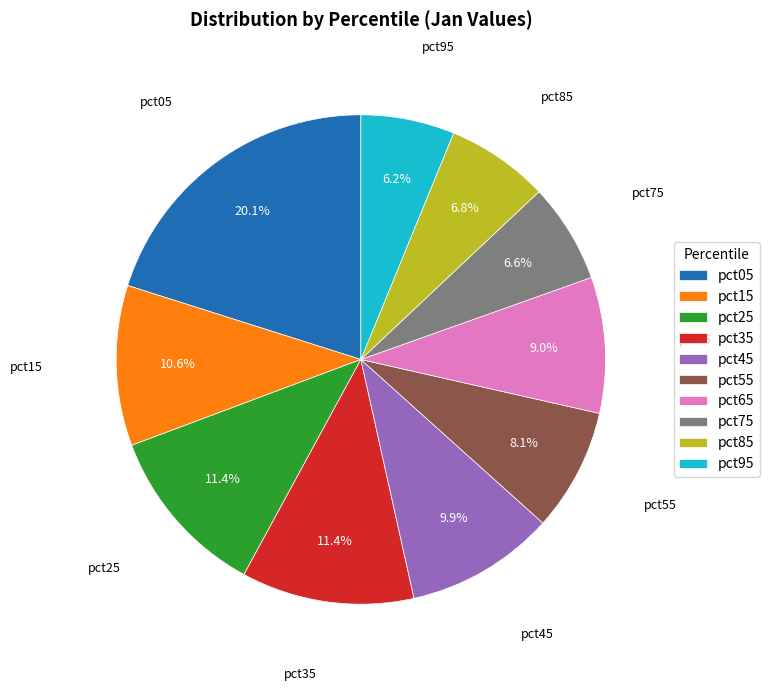

What percentage is the pct85 slice, to the nearest percent?

7%